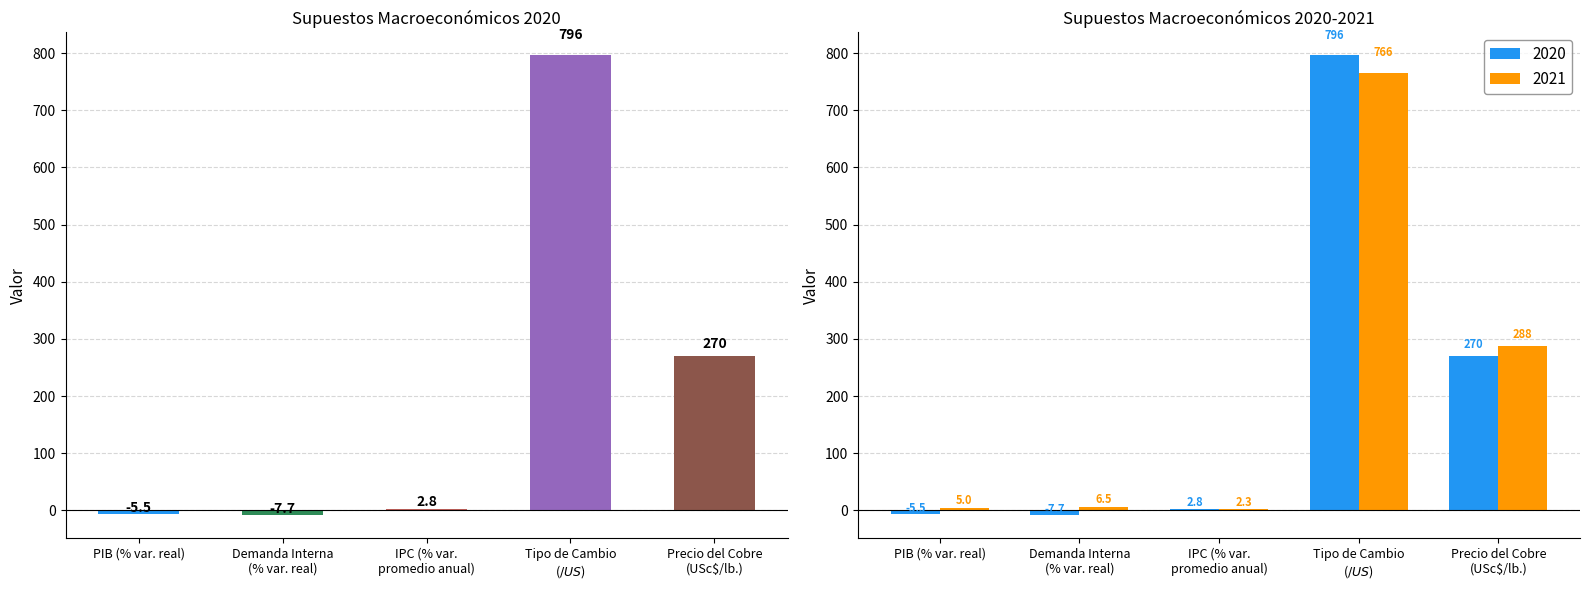

Which has a higher value, Precio del Cobre
(USc$/lb.) or Tipo de Cambio
($/US$)?

Tipo de Cambio
($/US$)